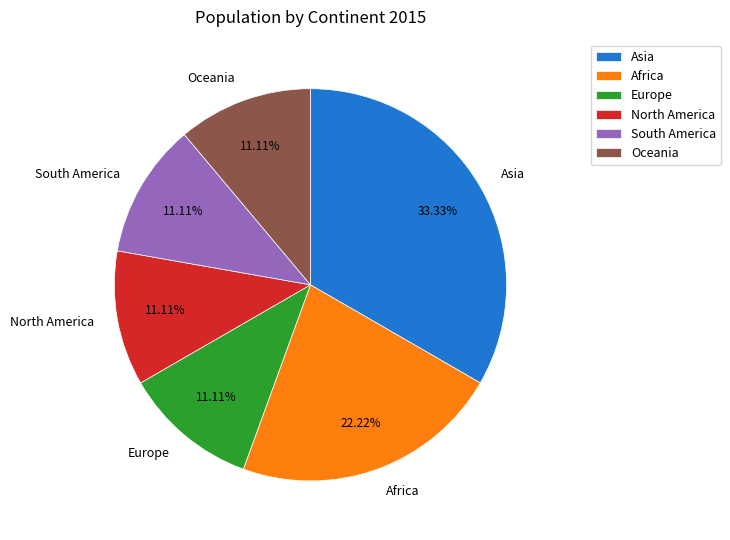

Is there any slice that represents more than half of the pie?

No